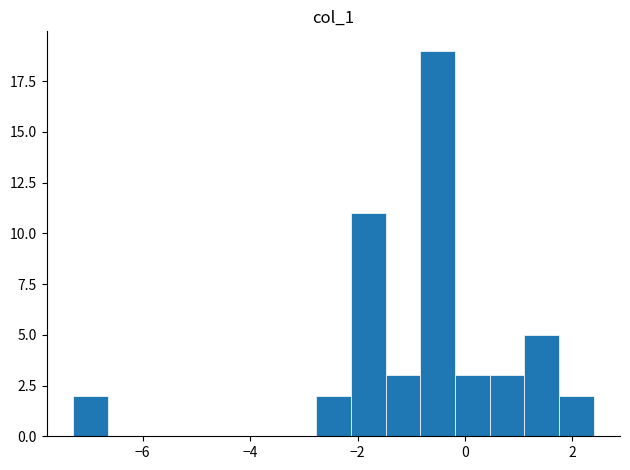

Around what value on the x-axis is the tallest bar? Give the approximate position of its centre, as read against the axis.

-0.6